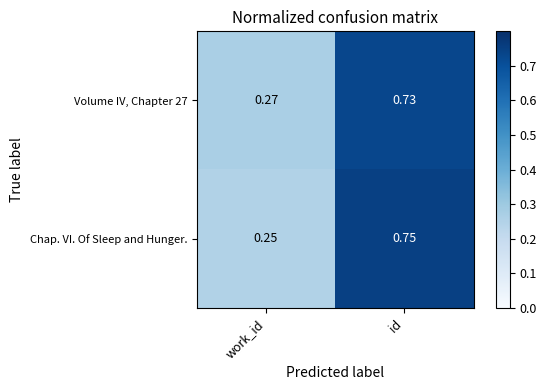

Which label corresponds to the smallest value in the chart?

work_id